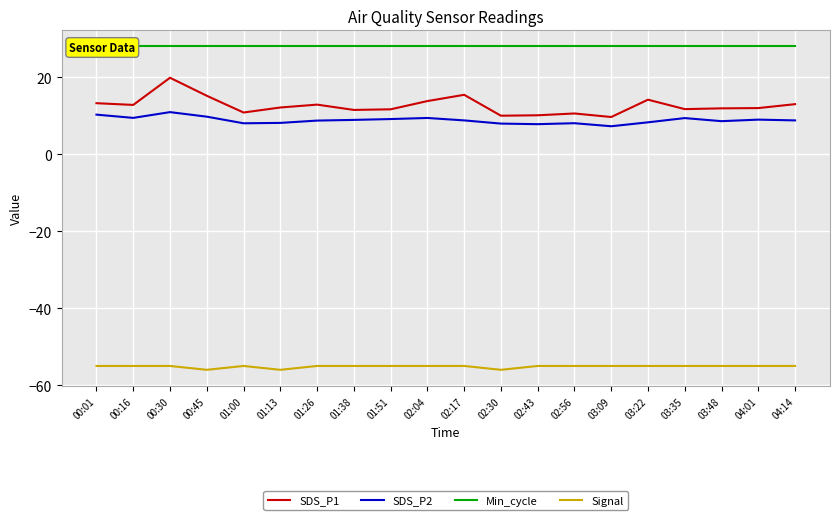

What is the total value across all series at 00:30?

3.8